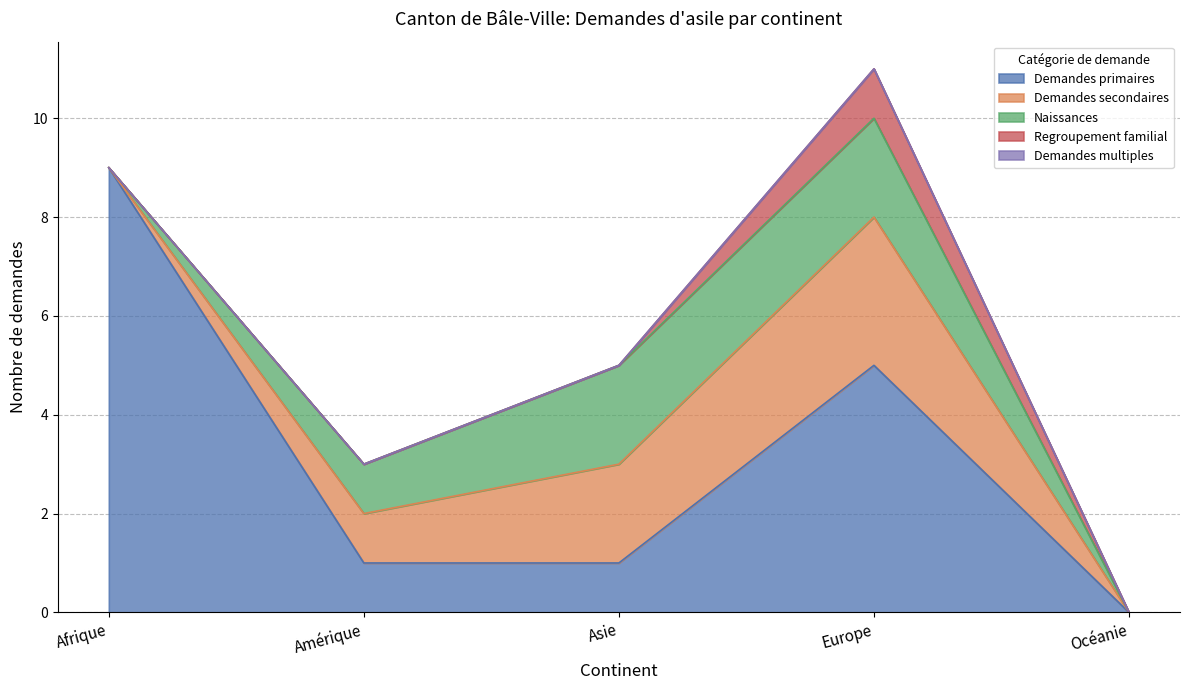

Does the chart display data point markers on the line(s)?

No